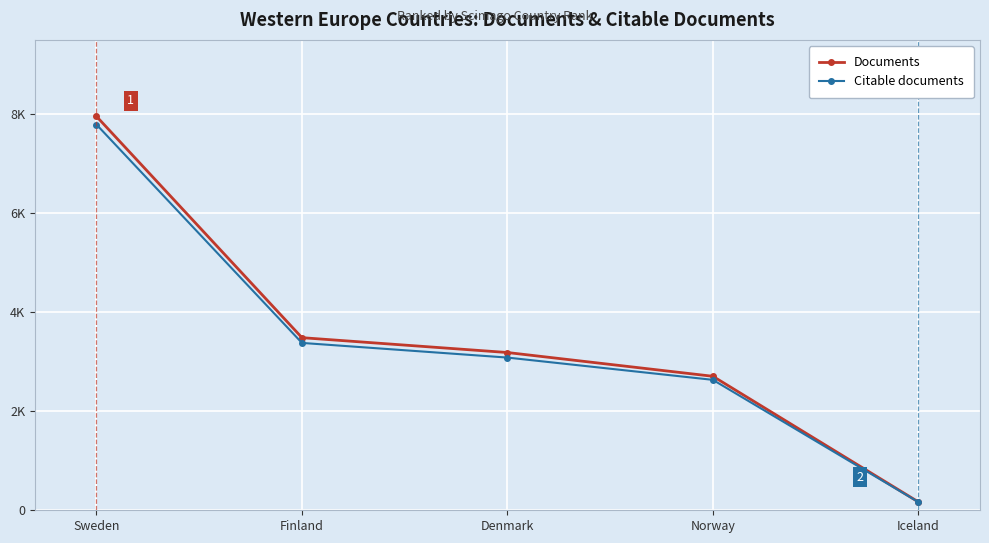

What is the lowest value of the Documents series?

169